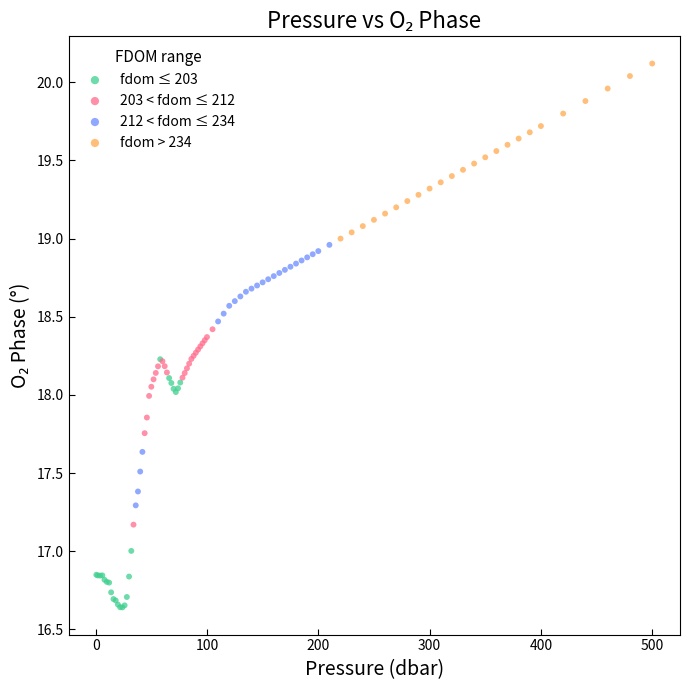

Which series reaches the minimum Y coordinate?

fdom ≤ 203